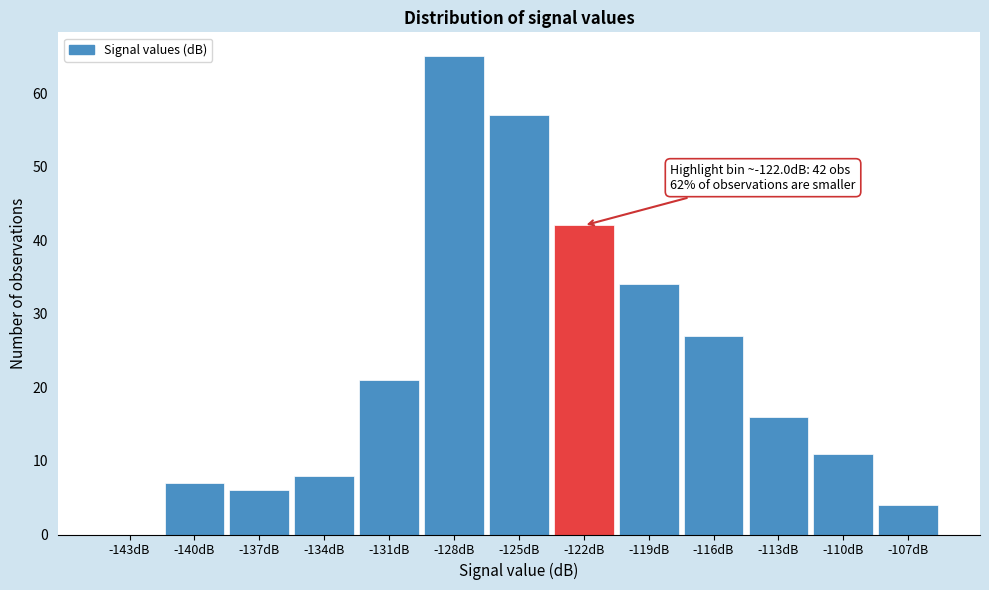

Reading left to right, transcribe all the data shown in this chart.

-143dB=0	-140dB=7	-137dB=6	-134dB=8	-131dB=21	-128dB=65	-125dB=57	-122dB=42	-119dB=34	-116dB=27	-113dB=16	-110dB=11	-107dB=4